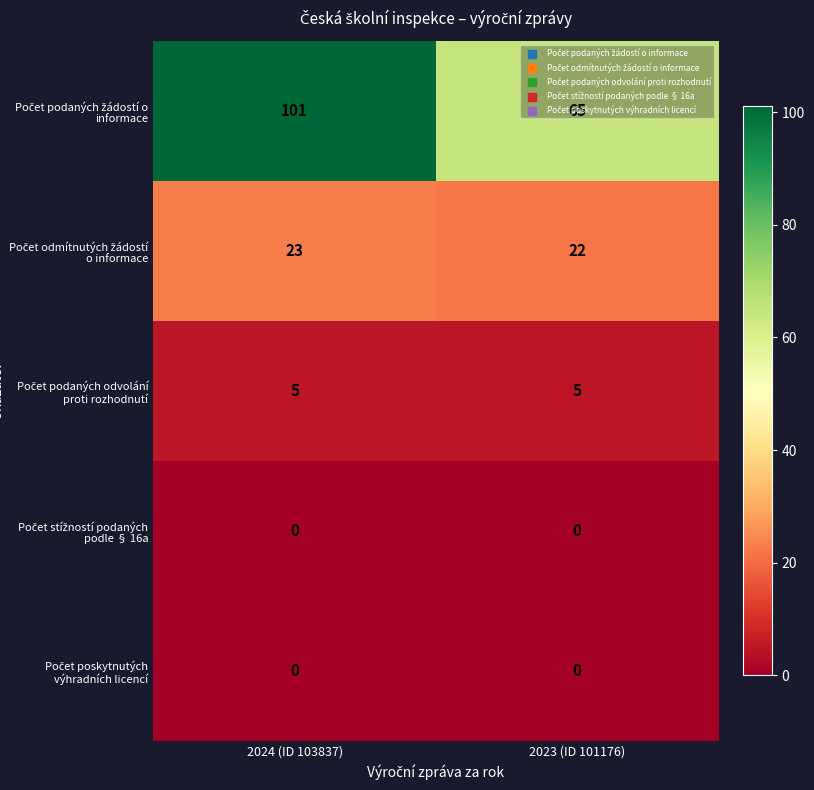

Which category has the highest value across all series?

2024 (ID 103837)